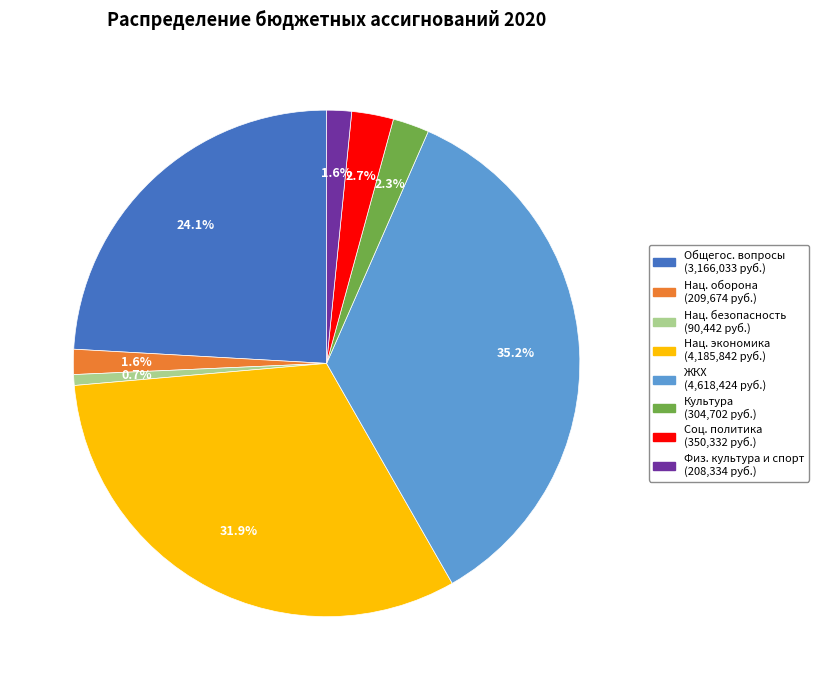

Is there a majority slice in this chart?

No